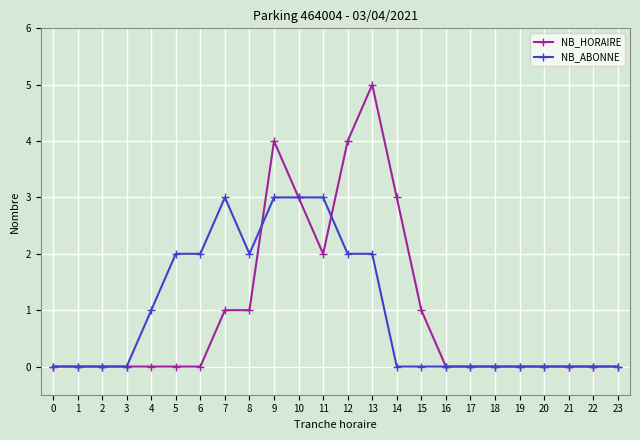

Count the number of categories in the chart.

24